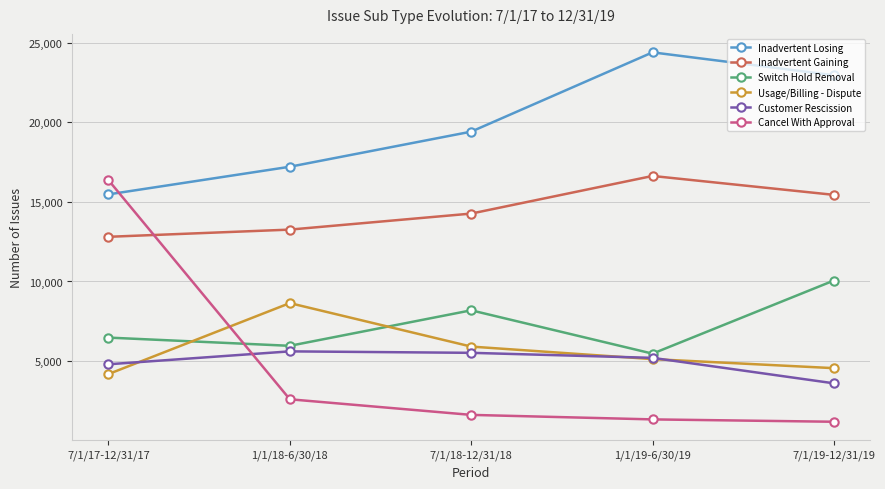

Does the chart have visible grid lines?

Yes